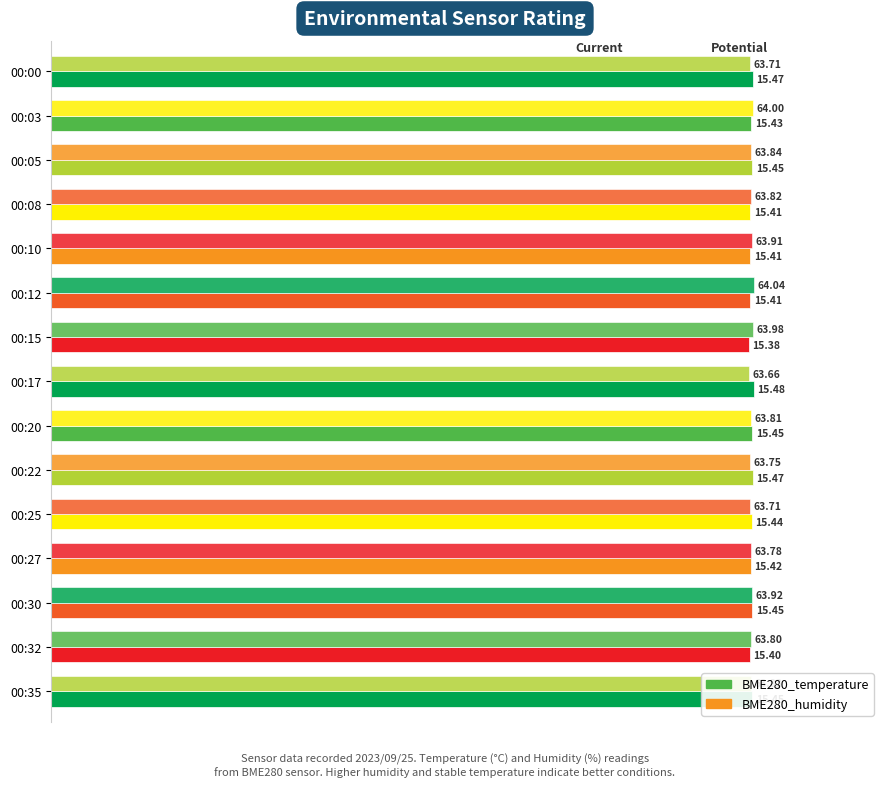

What are all the series names shown in the legend?

BME280_temperature, BME280_humidity